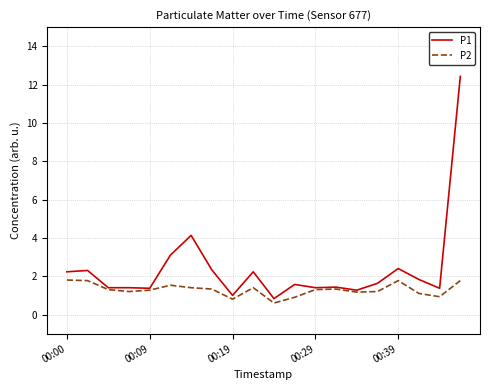

What is the greatest value displayed?

12.4